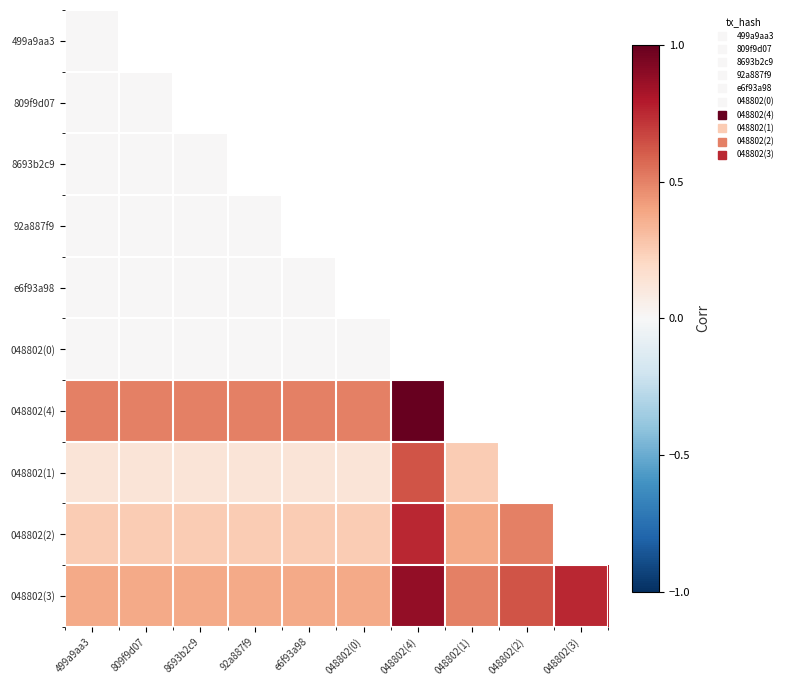

Between 809f9d07 and 048802(0), which is larger?

048802(0)